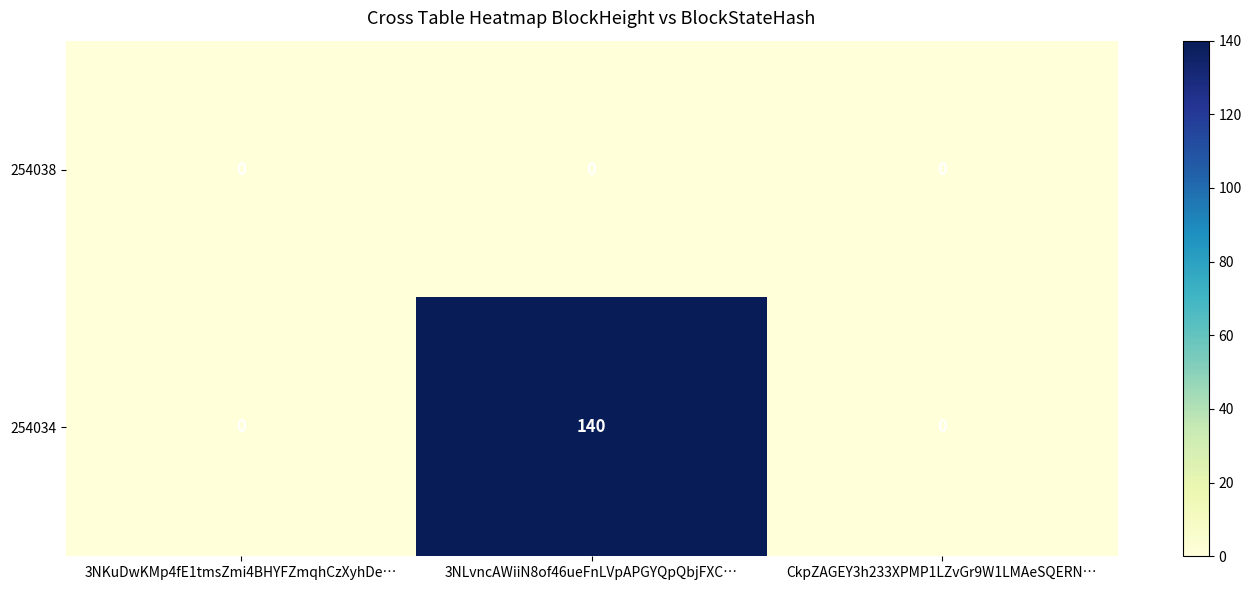

Rank the series by their average value, from highest to lowest.

254034, 254038